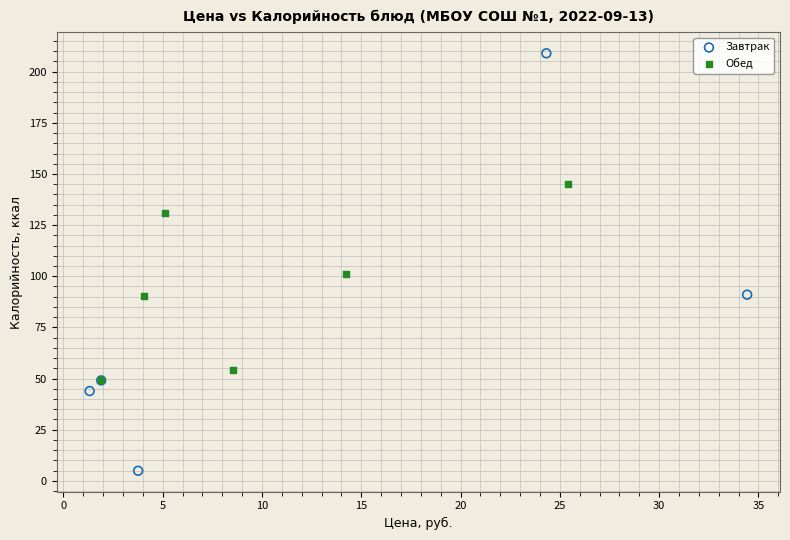

Which series reaches the minimum Y coordinate?

Завтрак